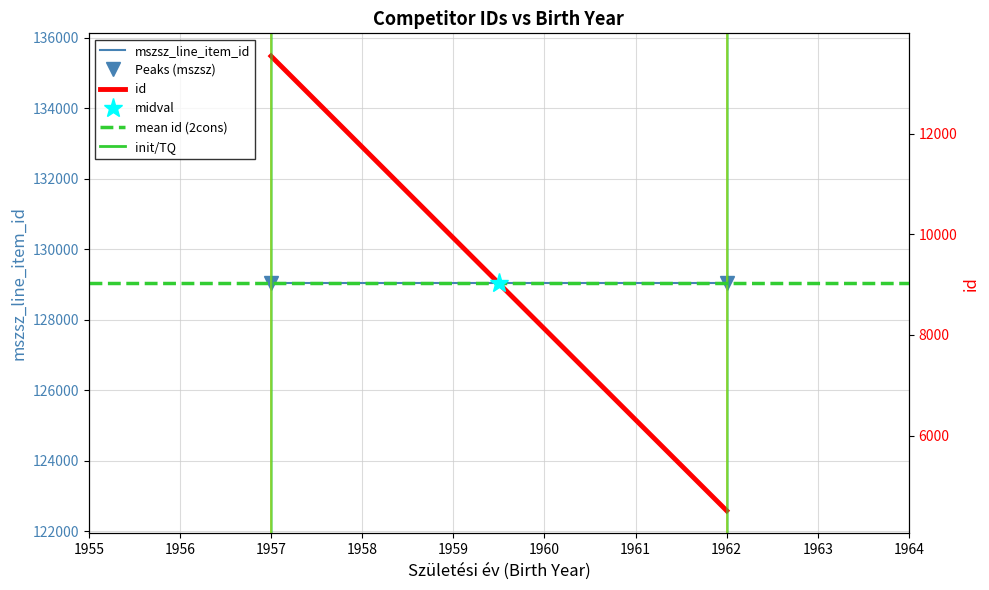

Rank the series by their maximum value, from highest to lowest.

mszsz_line_item_id, Peaks (mszsz), id, mean id (2cons)